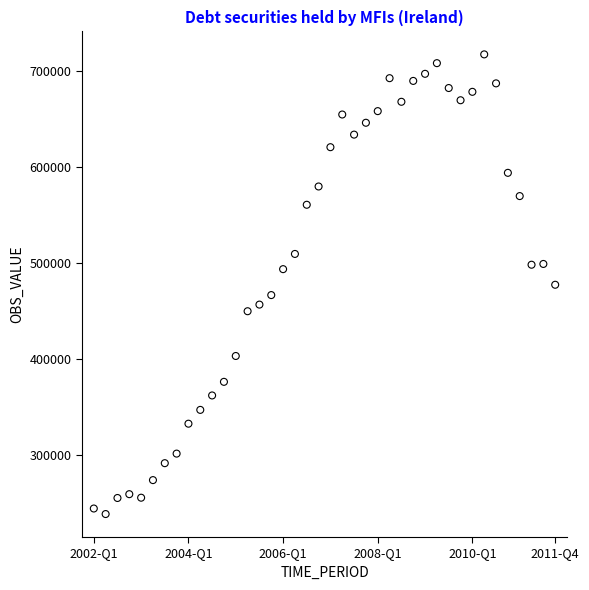

What is the range of Y values (max minus min)?

480003